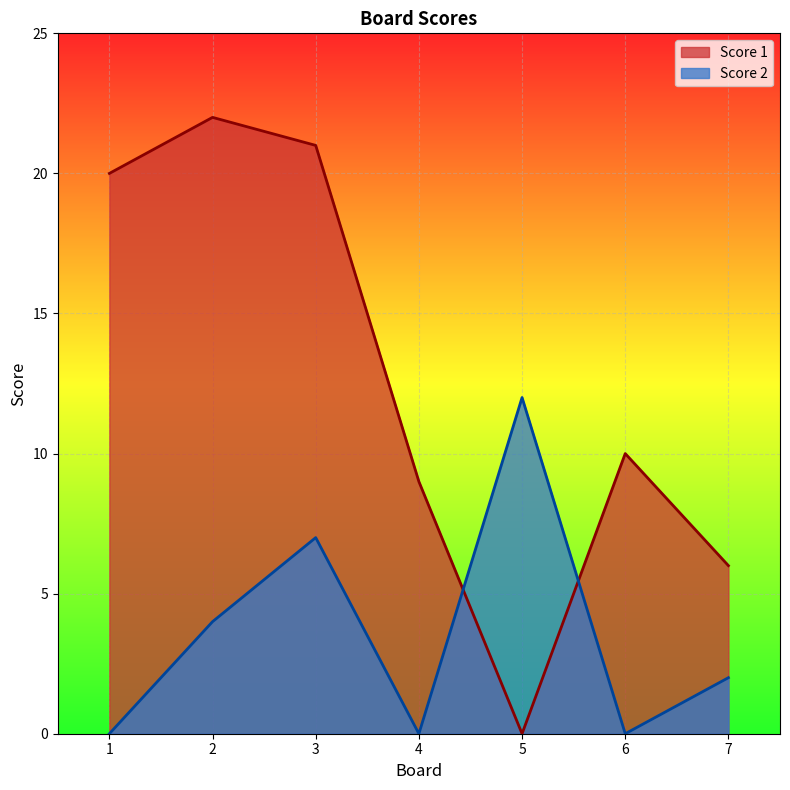

How many values in the Score 1 series are below 10?

3